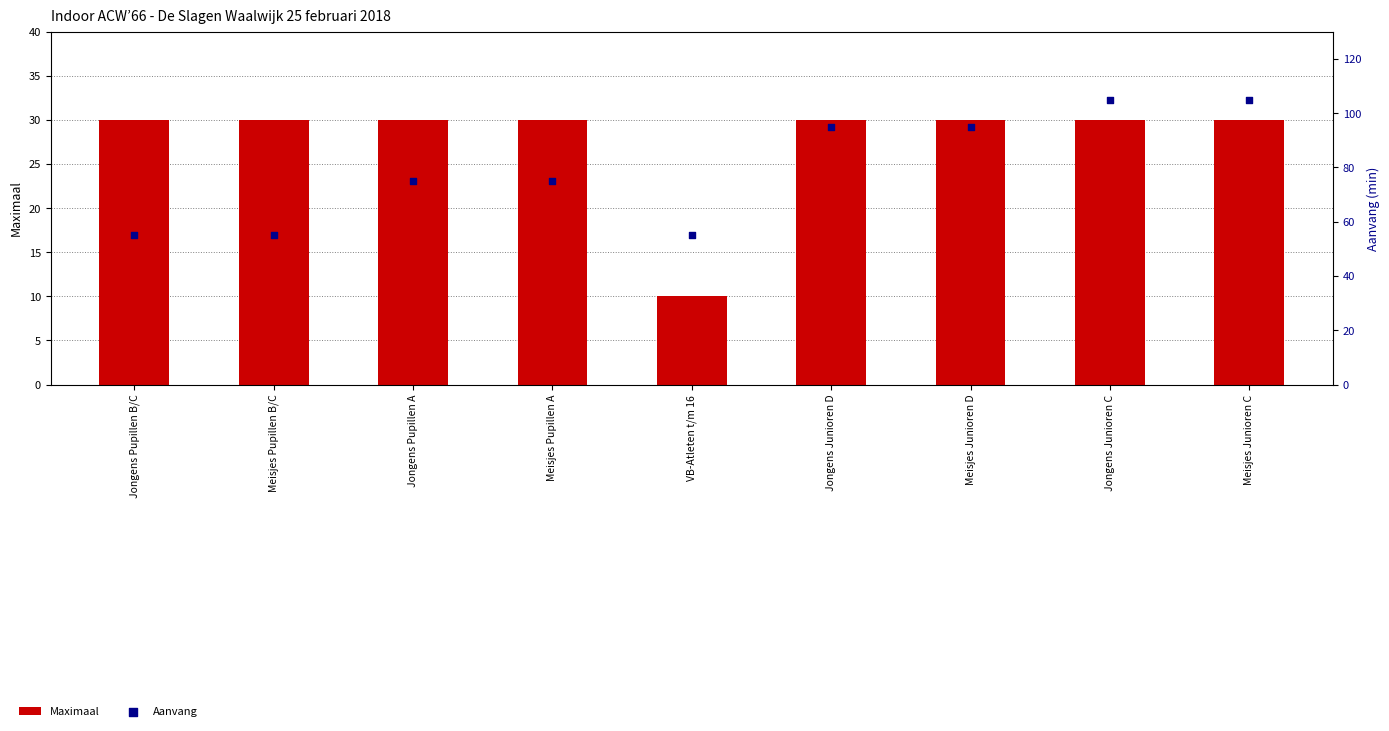

Which series reaches the maximum Y coordinate?

Aanvang